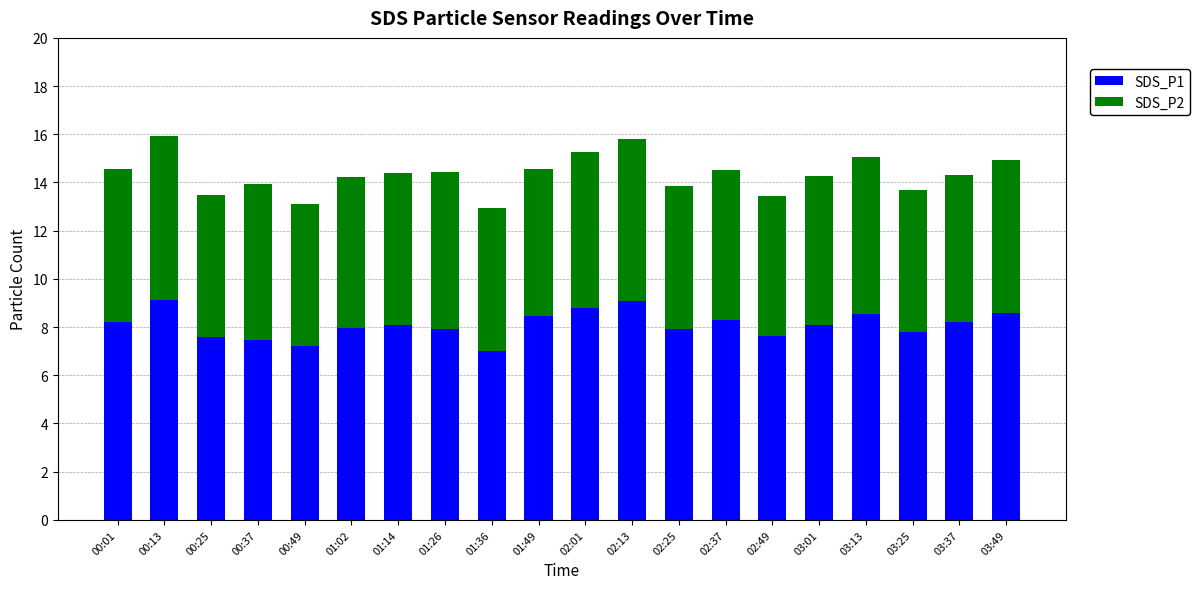

What is the sum of the SDS_P1 values at 03:49 and 00:49?

15.8